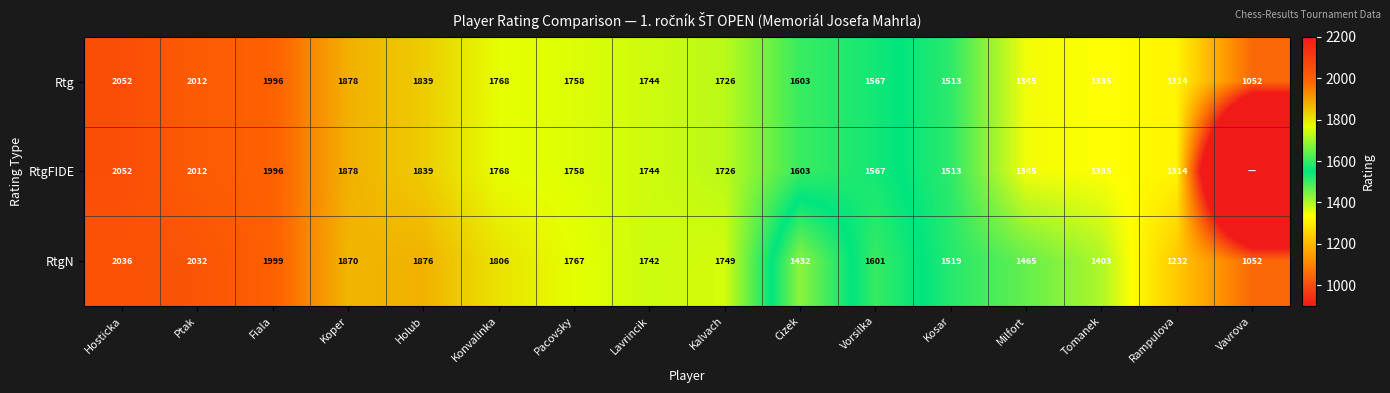

What is the maximum value shown in the chart?

2052